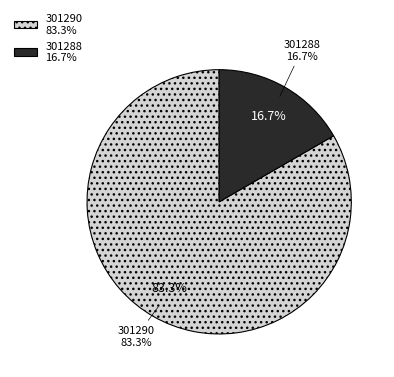

The 301288 slice represents 89% of the pie. True or false?

False